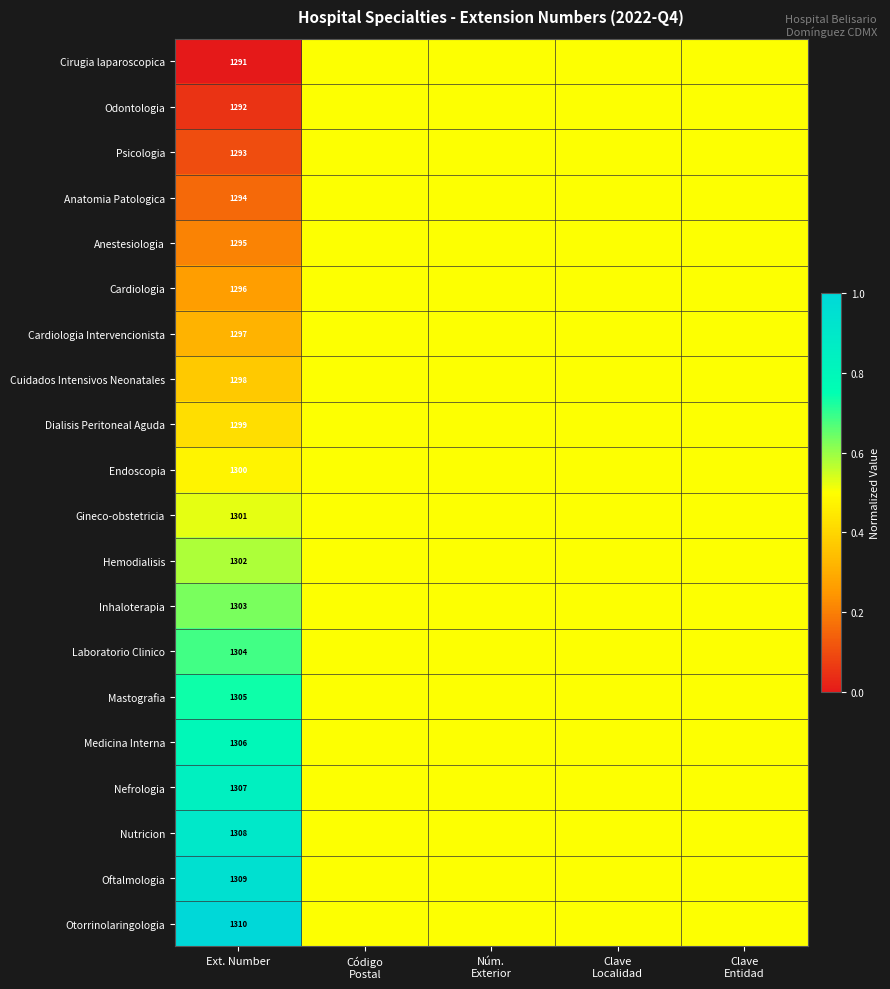

At Ext. Number, list the series in order from smallest to largest.

Cirugia laparoscopica, Odontologia, Psicologia, Anatomia Patologica, Anestesiologia, Cardiologia, Cardiologia Intervencionista, Cuidados Intensivos Neonatales, Dialisis Peritoneal Aguda, Endoscopia, Gineco-obstetricia, Hemodialisis, Inhaloterapia, Laboratorio Clinico, Mastografia, Medicina Interna, Nefrologia, Nutricion, Oftalmologia, Otorrinolaringologia